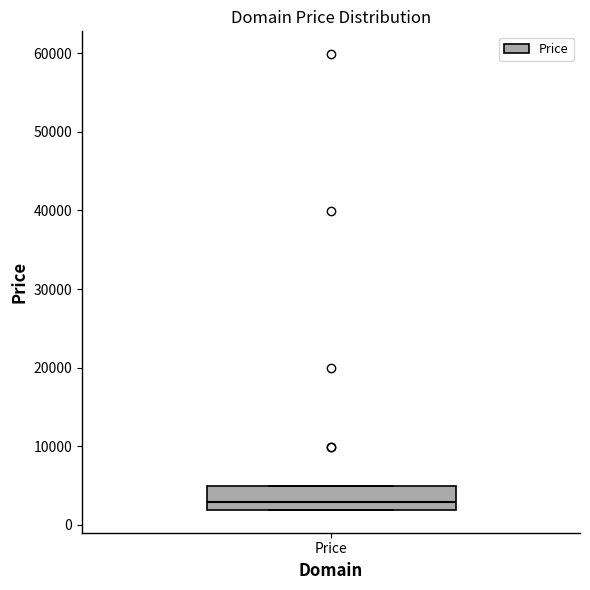

Transcribe this box plot: give where the median line is, the range the box spans, and where the two whiskers end, as read against the y-axis. The values are not printed on the chart, so give them approximately, as read against the axis.

median 3000, box 2000 to 5000, whiskers 2000 to 5000